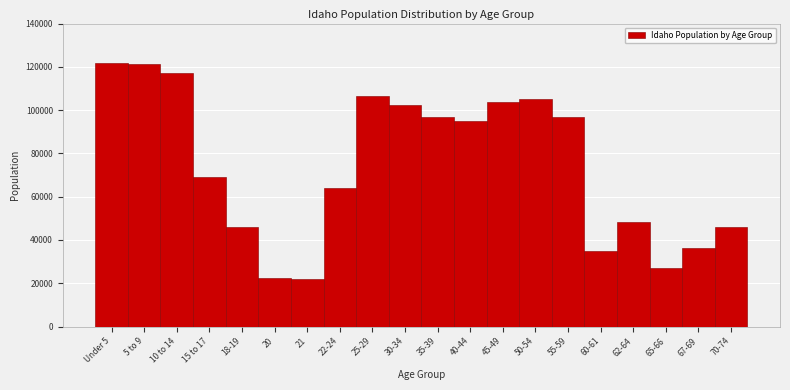

The value at 65-66 is 42625. True or false?

False